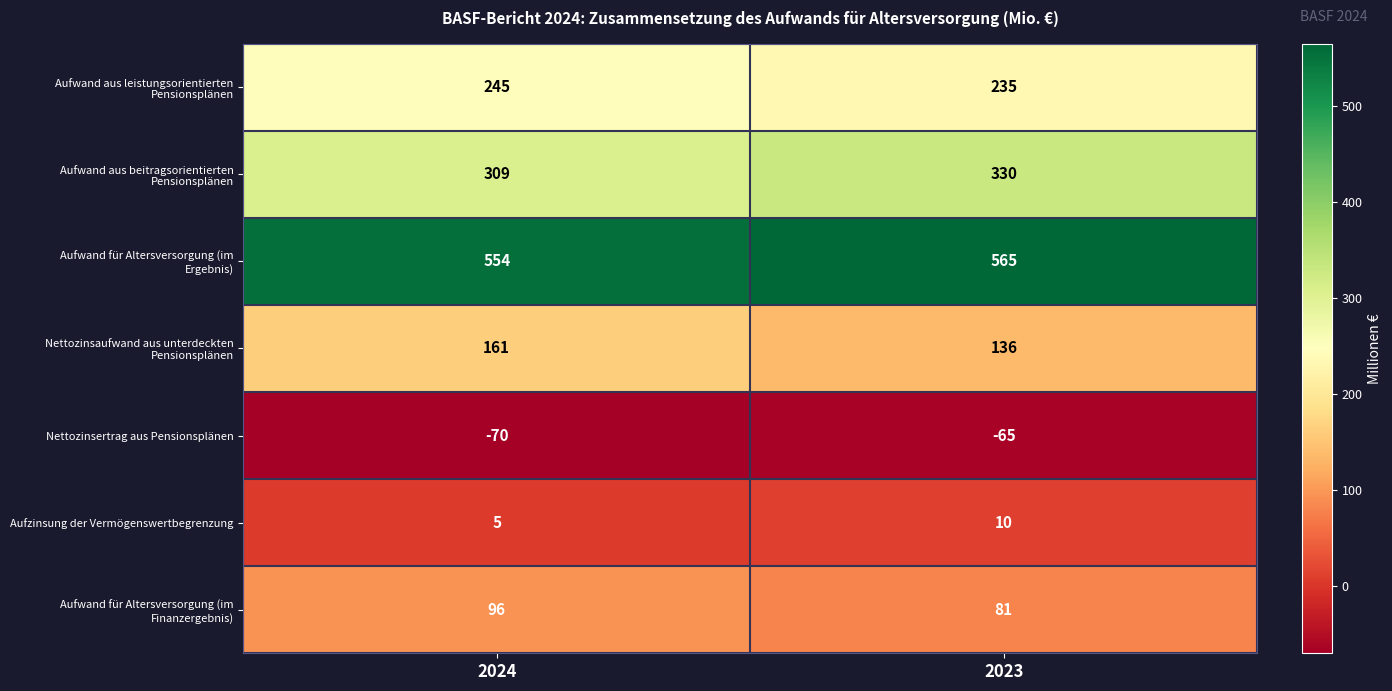

What is the difference between the highest and lowest values at 2024?

624